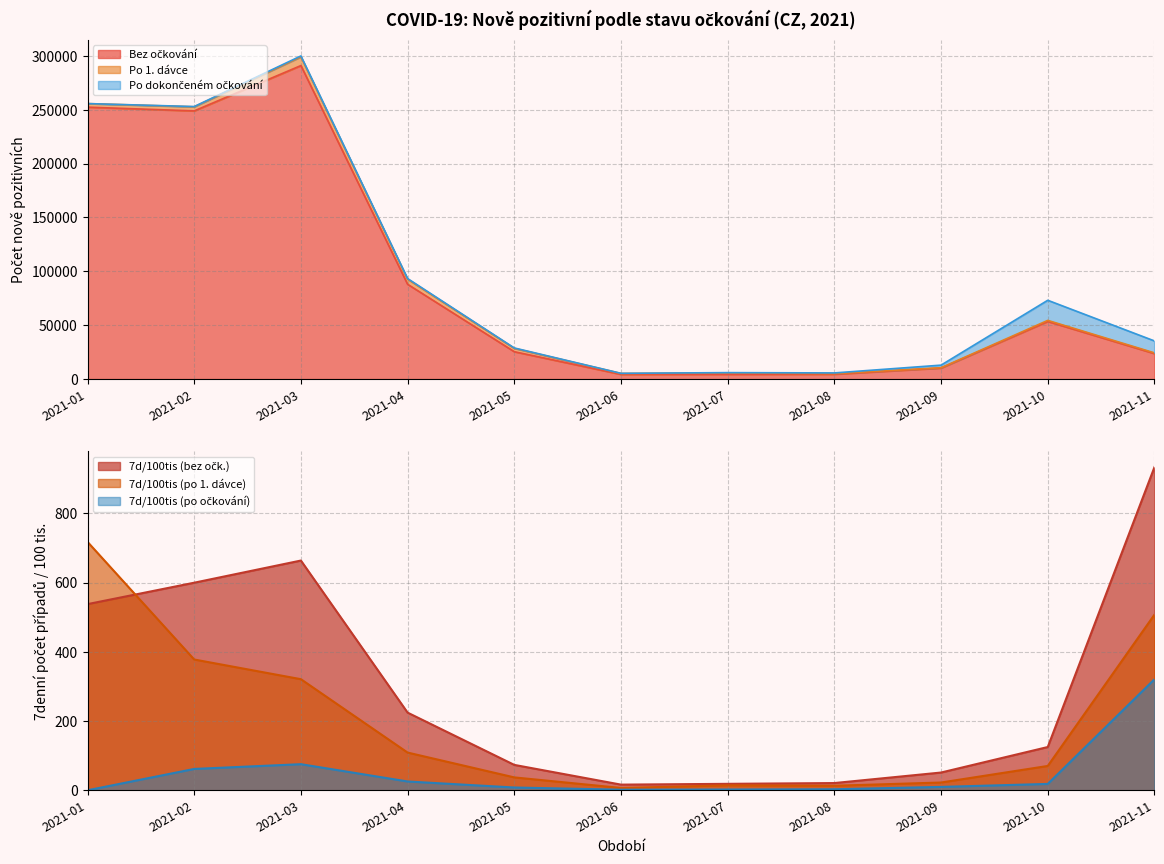

How many times do 7d případů/100tis (po 1. dávce) and 7d případů/100tis (bez očkování) cross each other?

1